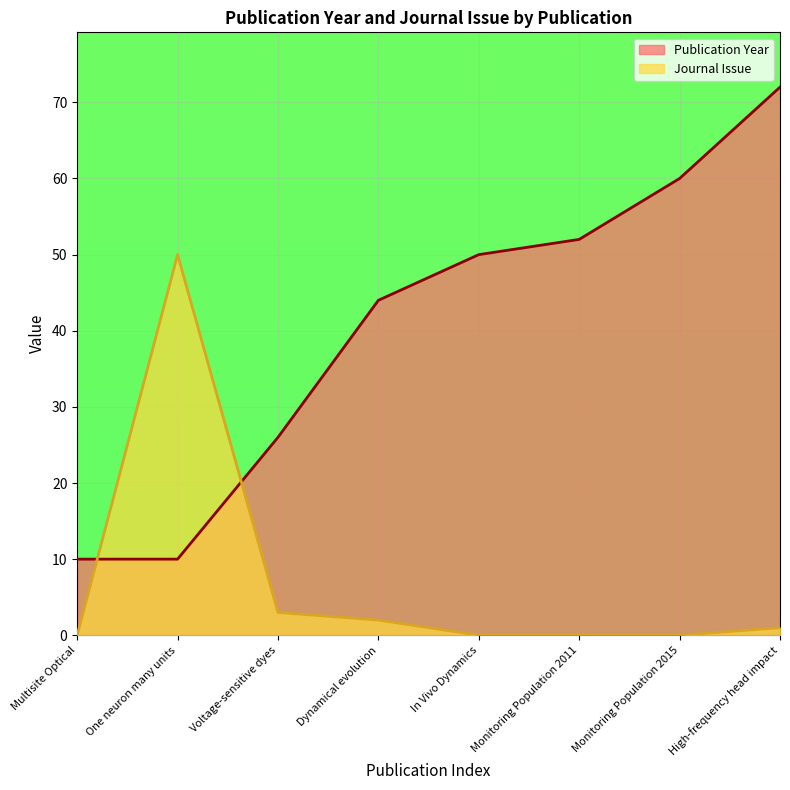

What is the sum of all Journal Issue values?

56